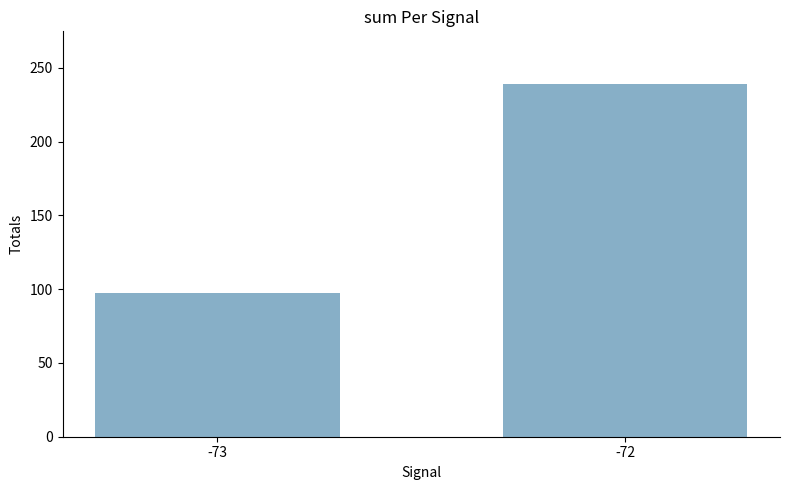

What is the sum of all values?

336.5